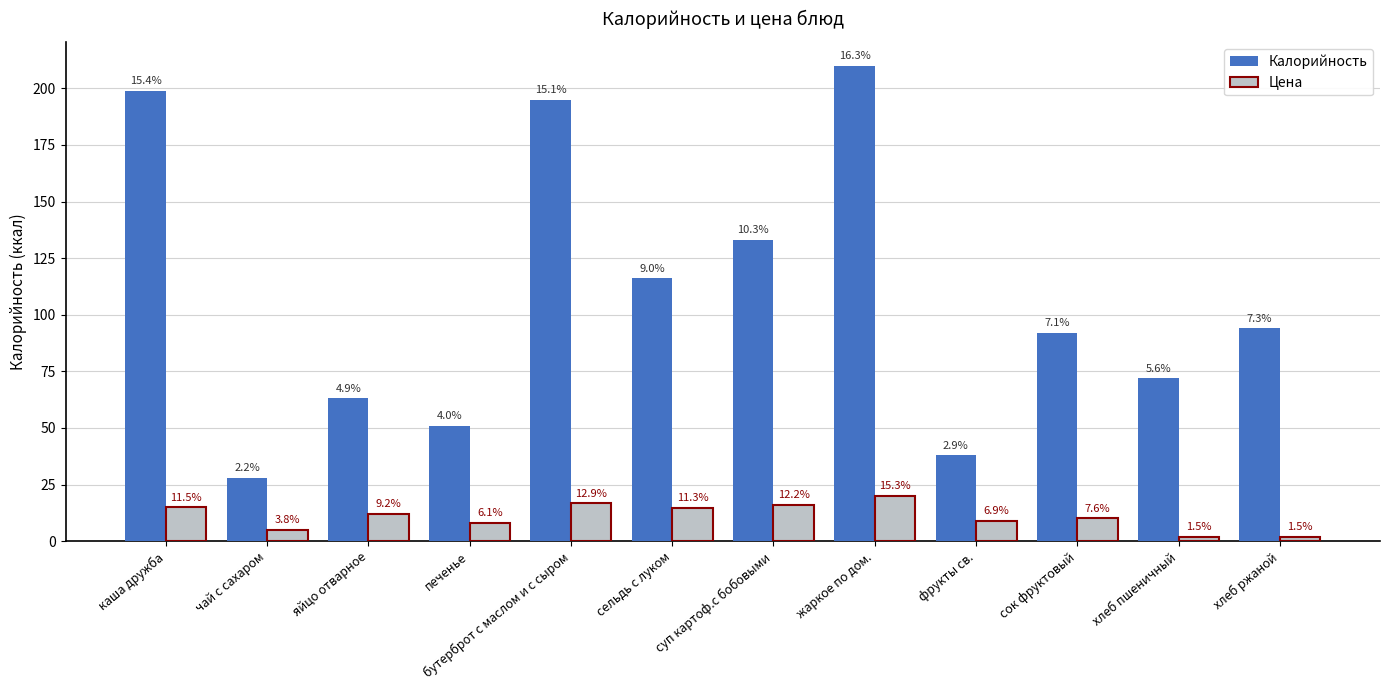

What are all the series names shown in the legend?

Калорийность, Цена